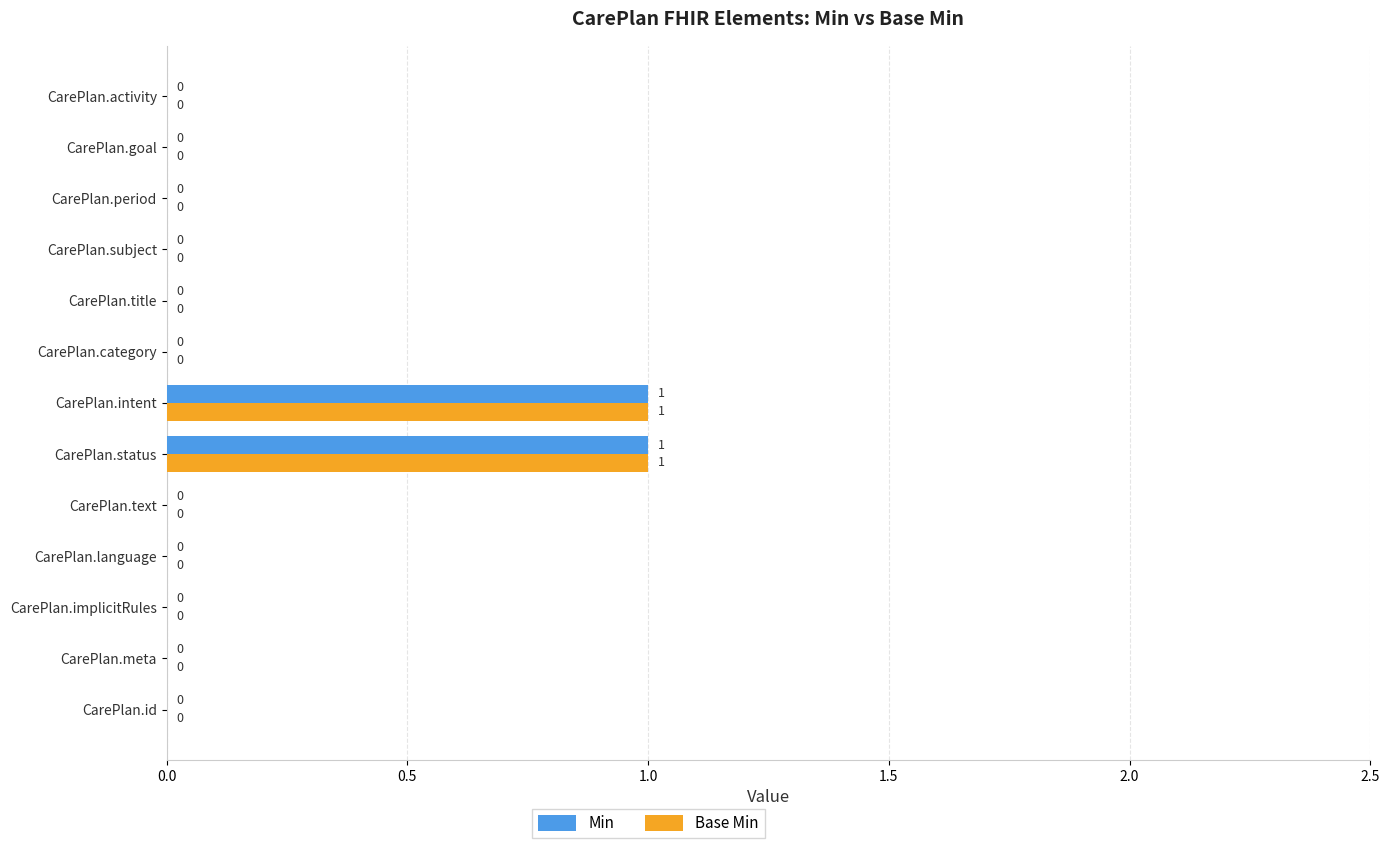

The value of Base Min at CarePlan.text is 1. True or false?

False